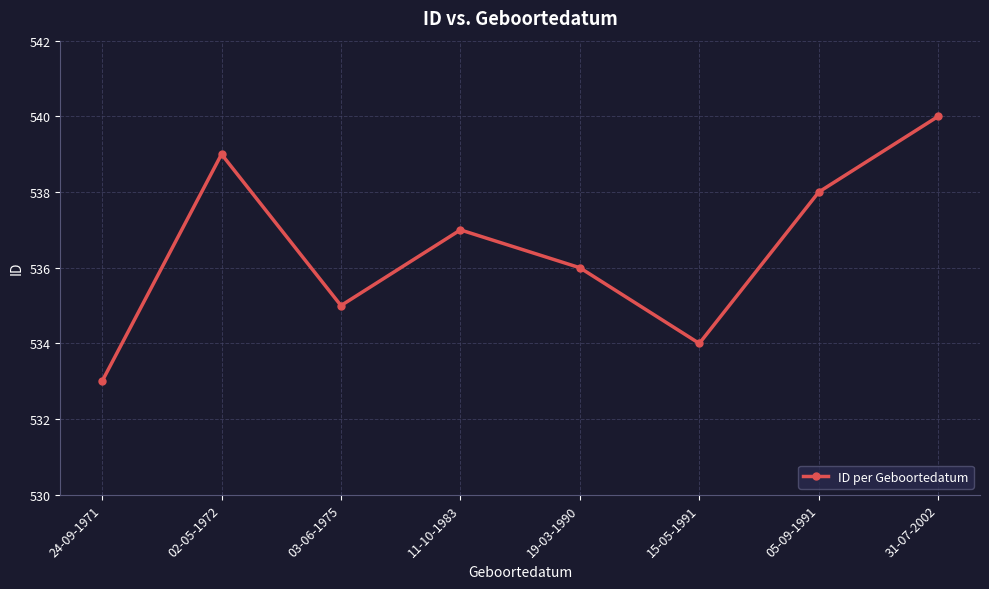

Which has a higher value, 24-09-1971 or 31-07-2002?

31-07-2002